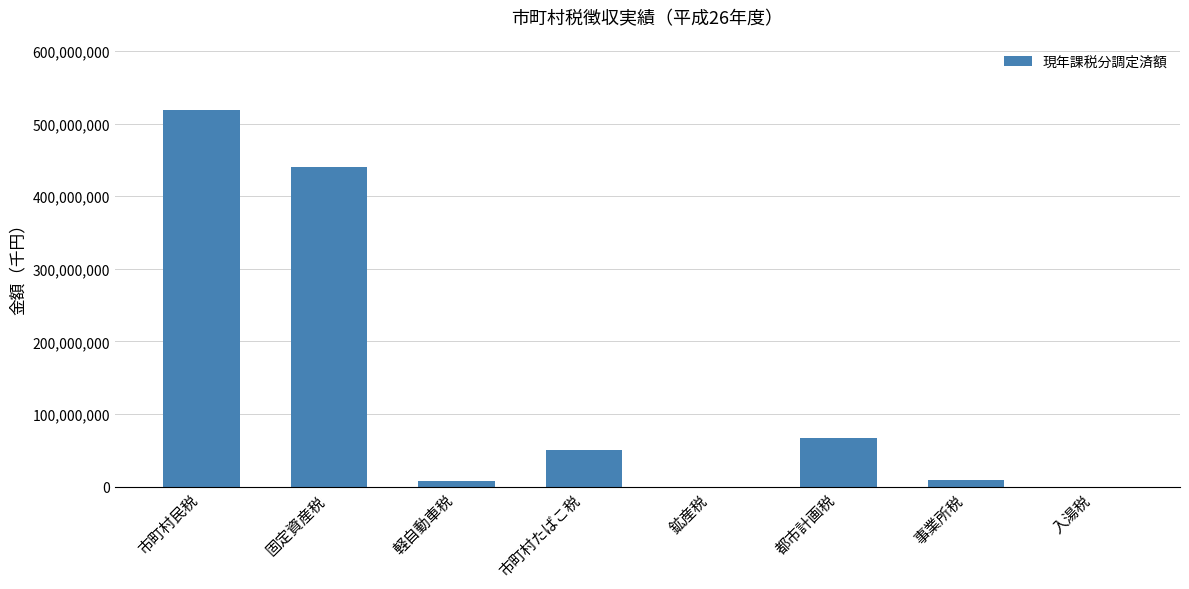

What is the difference between the values at 入湯税 and 事業所税?

8531579